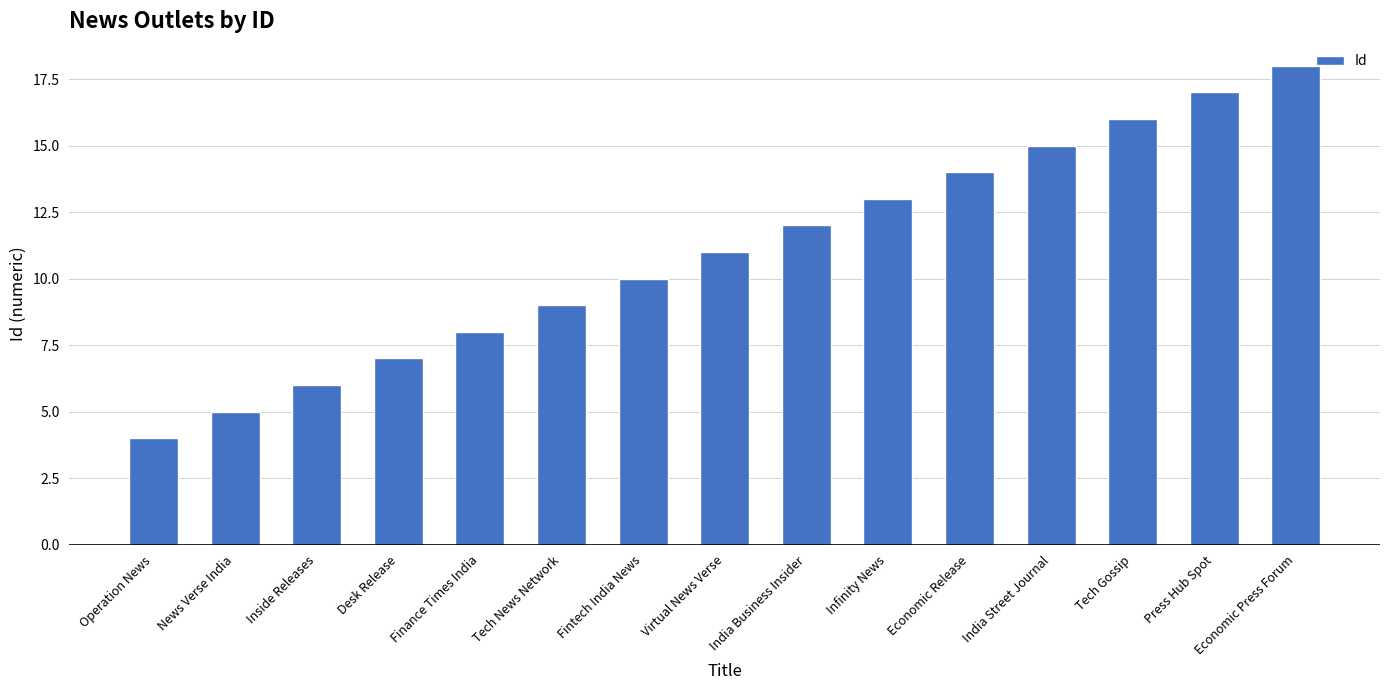

What is the difference between the maximum and minimum values?

14